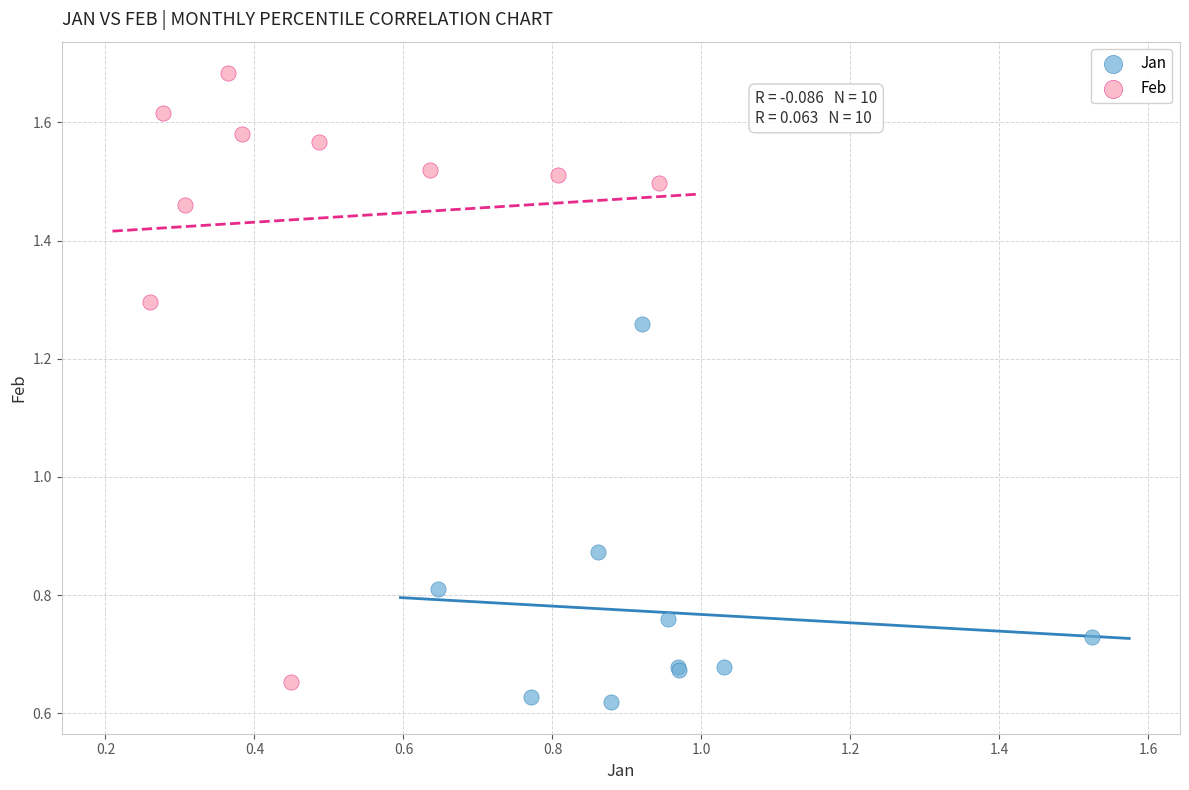

Which series contains the highest Y value?

Feb